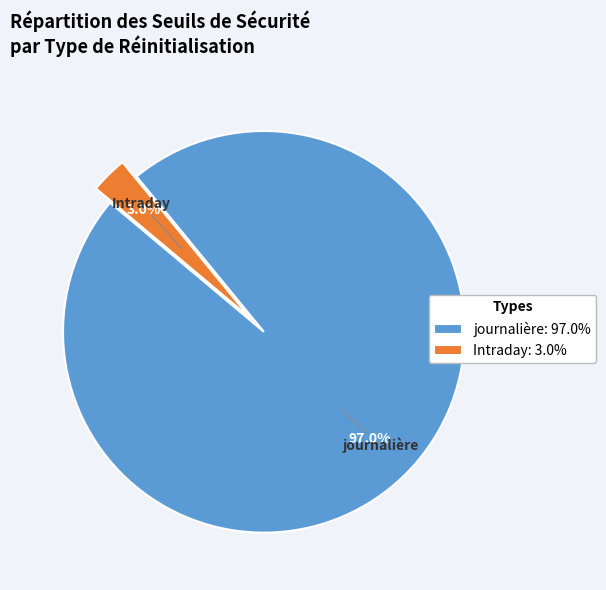

What percentage is NOT represented by Intraday: 3.0%?

97.0%